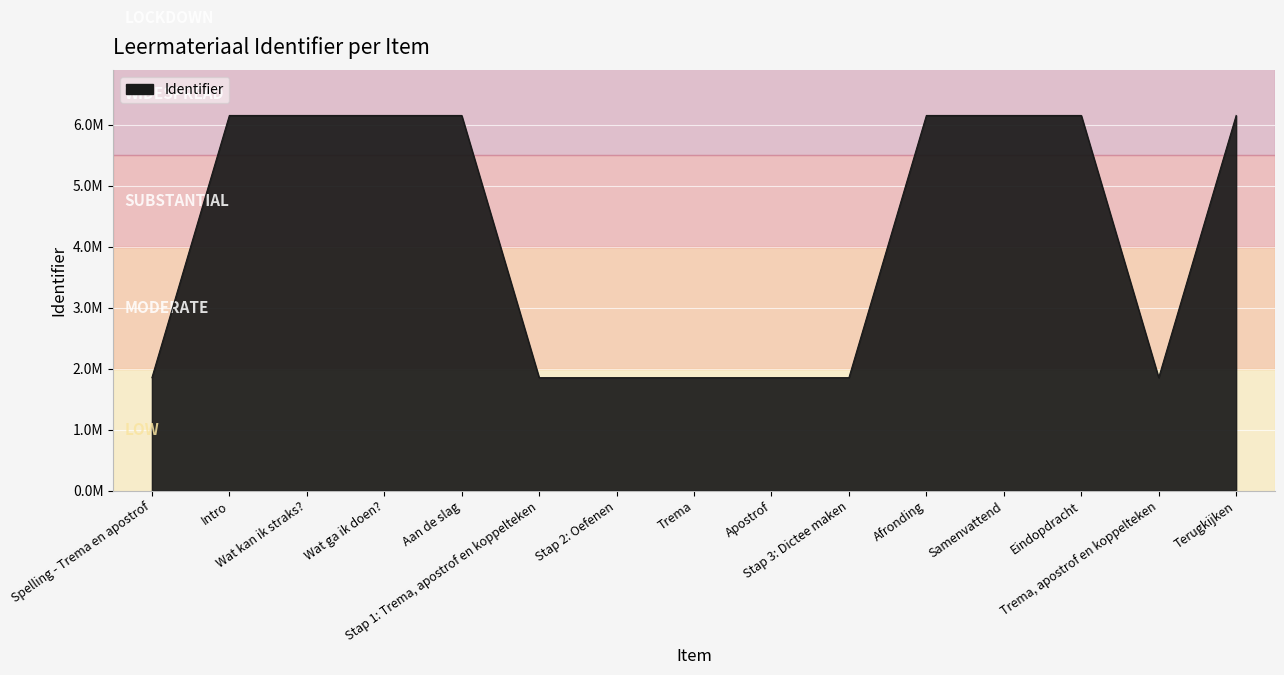

Does the chart have visible grid lines?

Yes